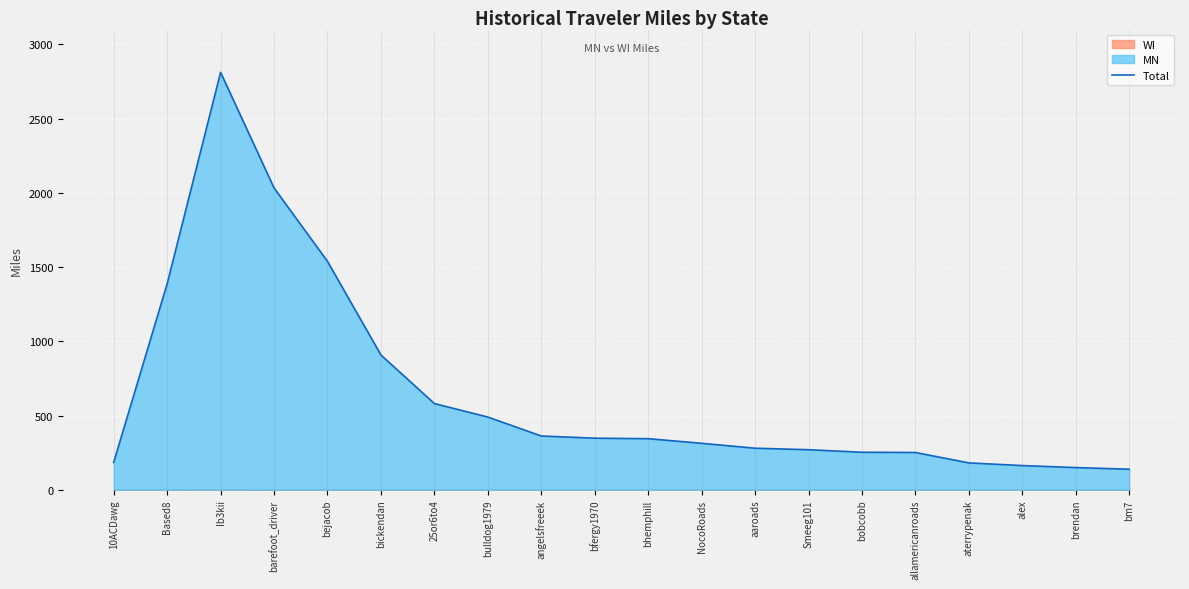

How many lines are shown in the chart?

1